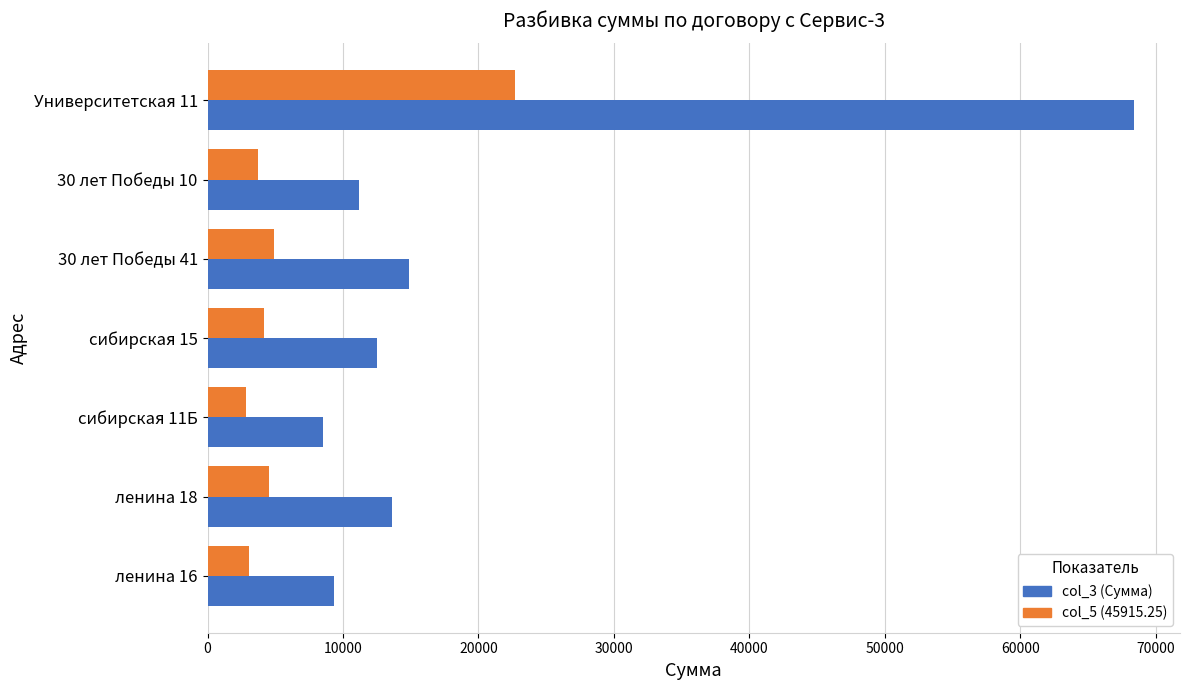

List the series in order of their overall mean, highest first.

col_3 (Сумма), col_5 (45915.25)